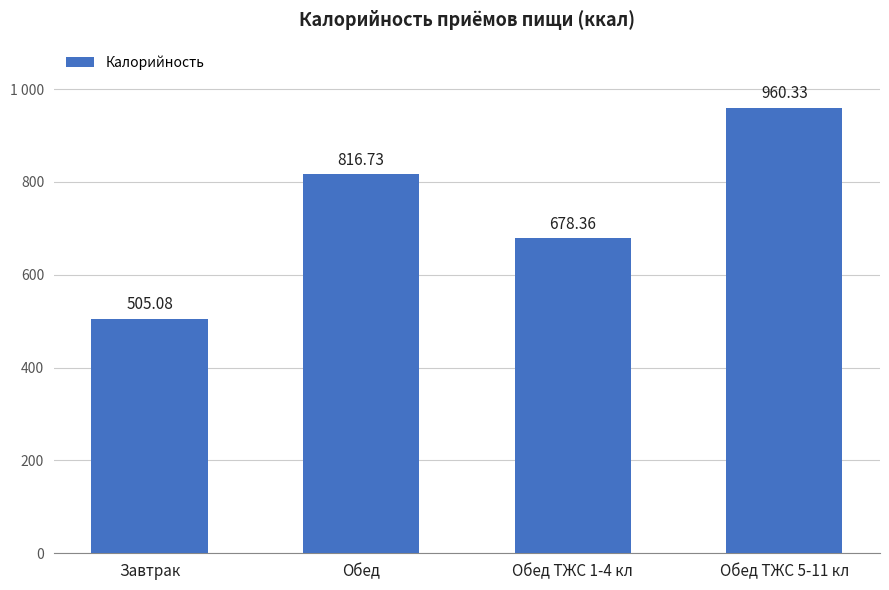

What position from the left is Обед?

2